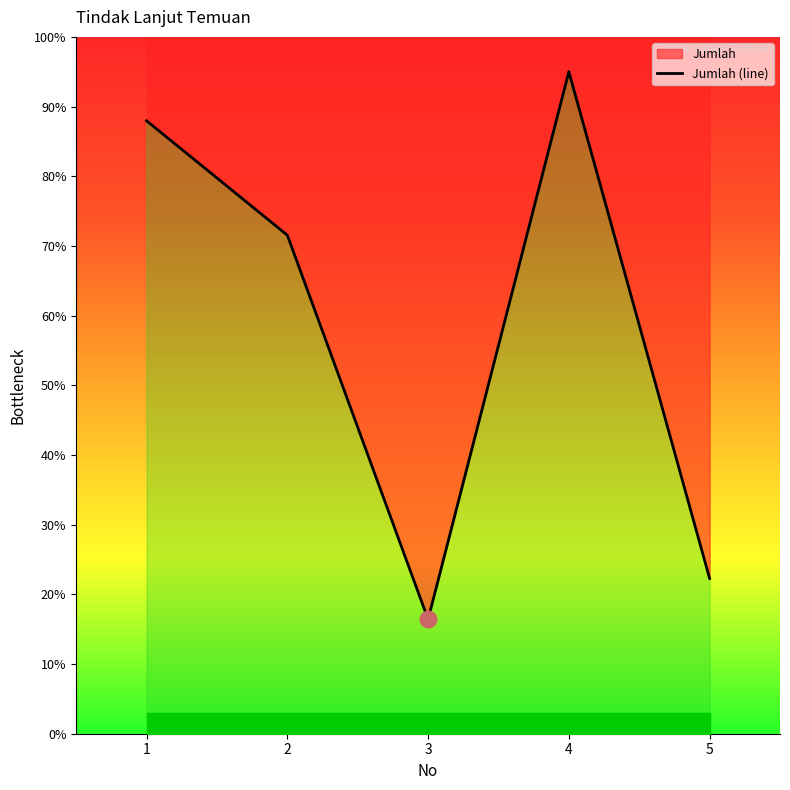

What is the difference between the second highest and minimum values?

71.5